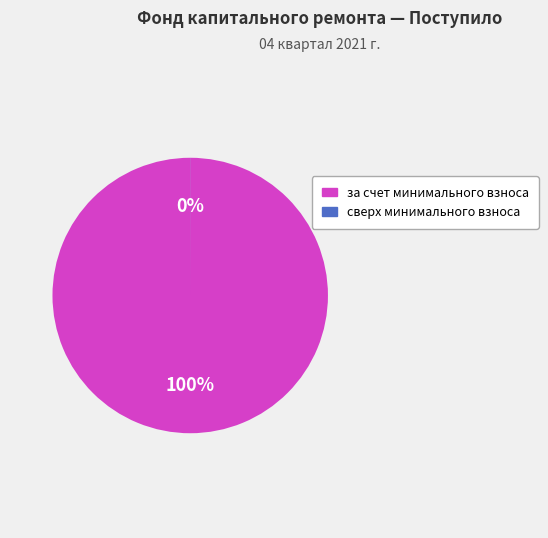

Is there a majority slice in this chart?

Yes